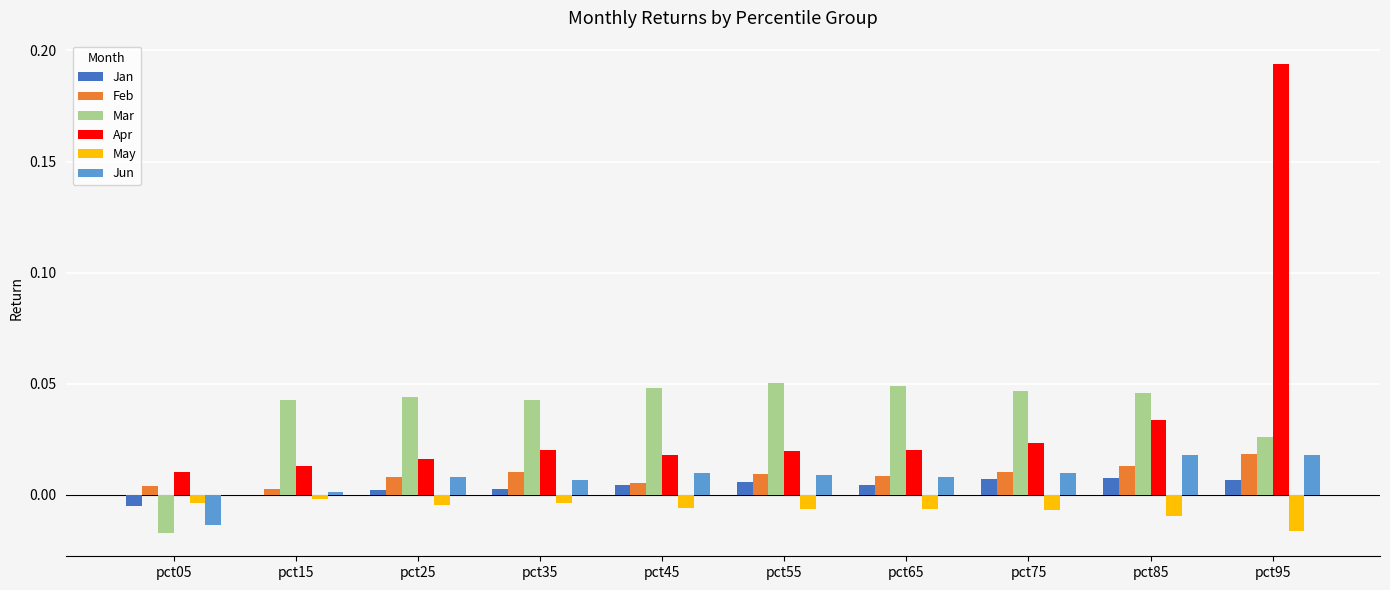

True or false: Mar has a value of 0.0 at pct25.

True